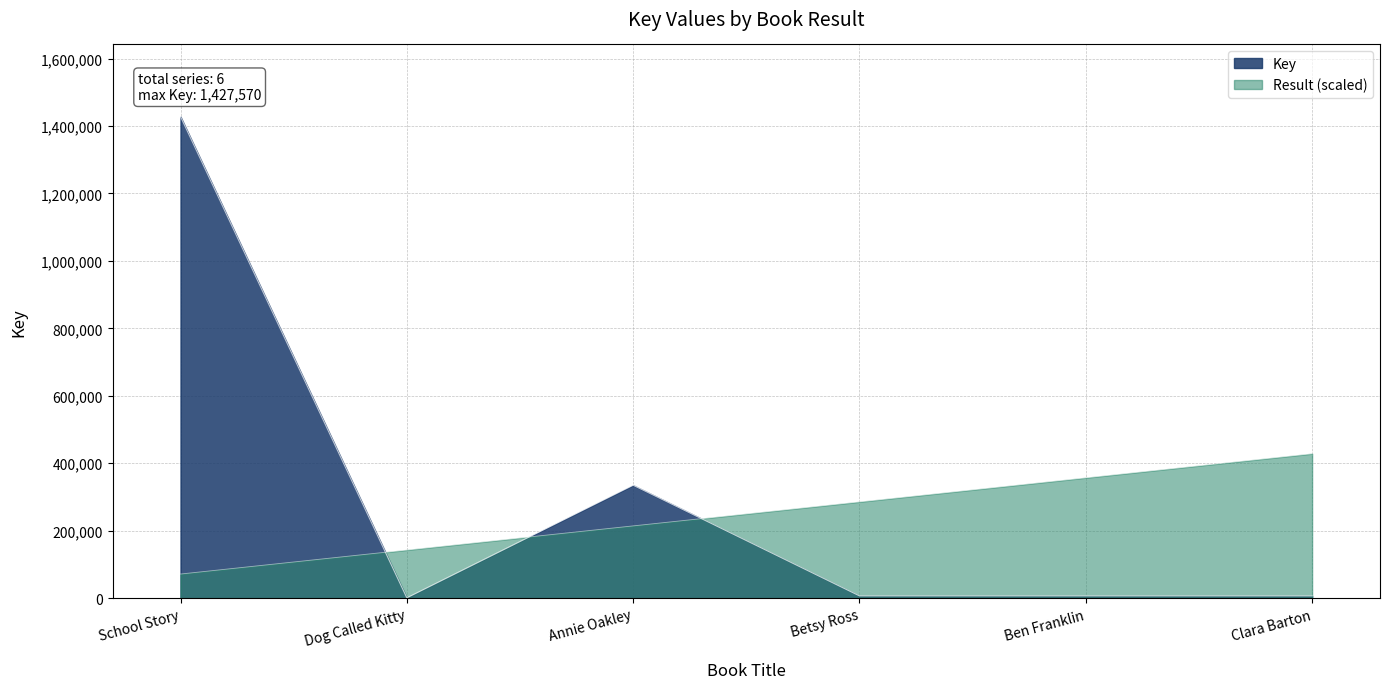

What is the average value?

297102